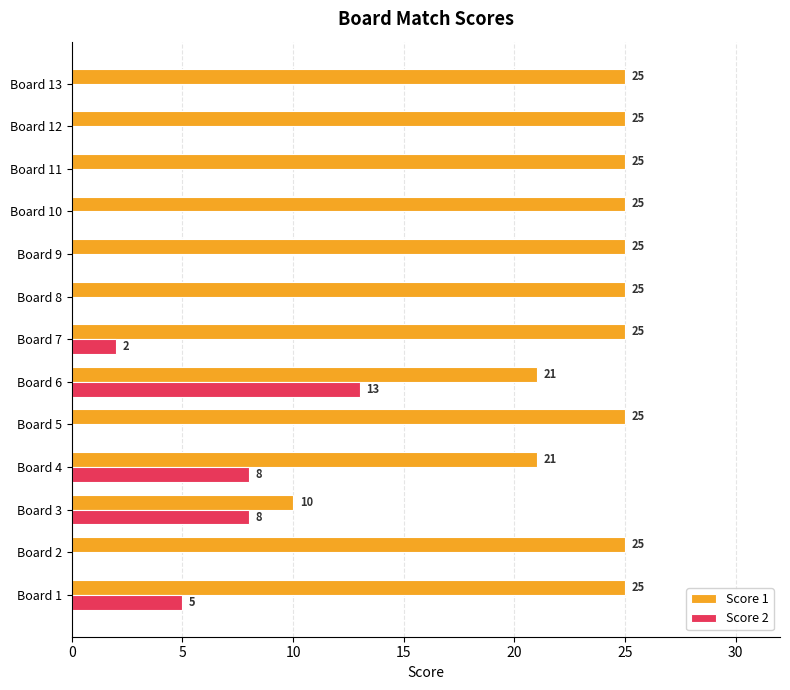

At which category is the sum across all series the highest?

Board 6